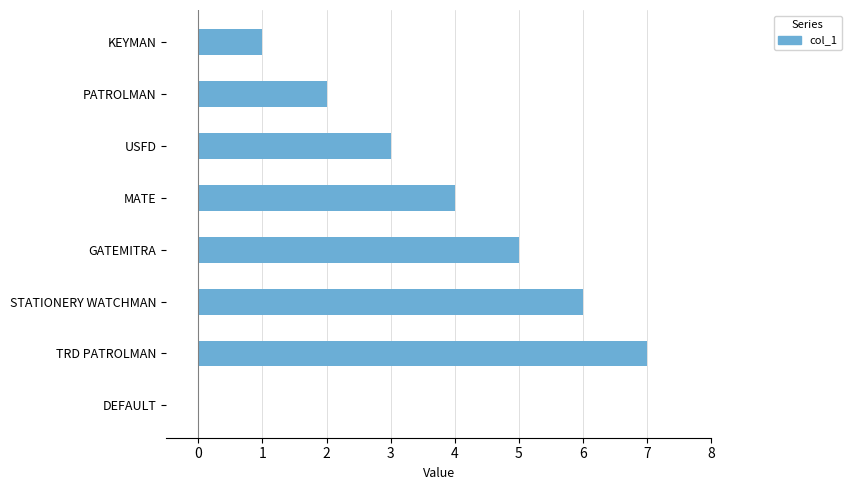

Count the number of categories in the chart.

8